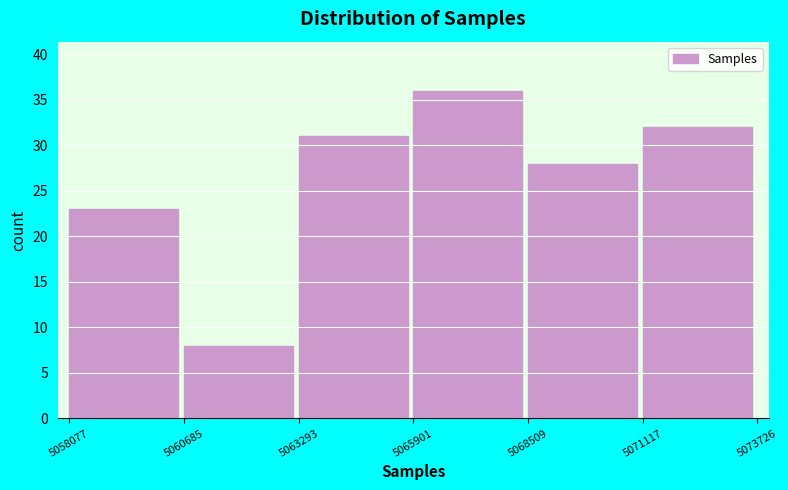

Reading left to right, list every bar in this chart as the range it spans on the x-axis followed by its height. The values are not printed on the chart, so give them approximately, as read against the axis.

5058077 to 5060685: 23
5060685 to 5063293: 8
5063293 to 5065901: 31
5065901 to 5068509: 36
5068509 to 5071117: 28
5071117 to 5073726: 32